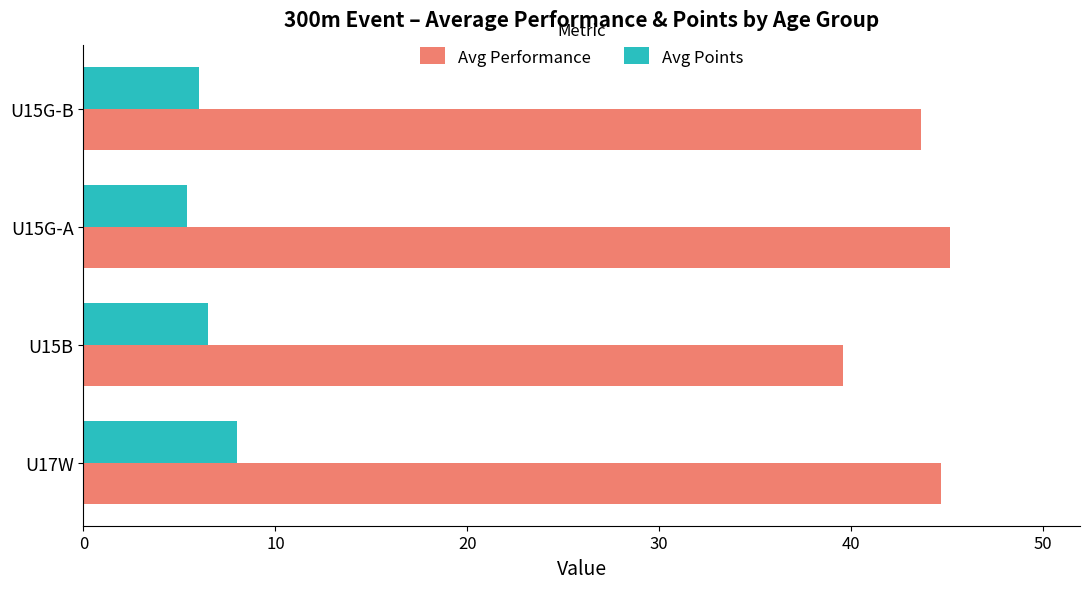

What is the difference between the highest and lowest values at U17W?

36.7